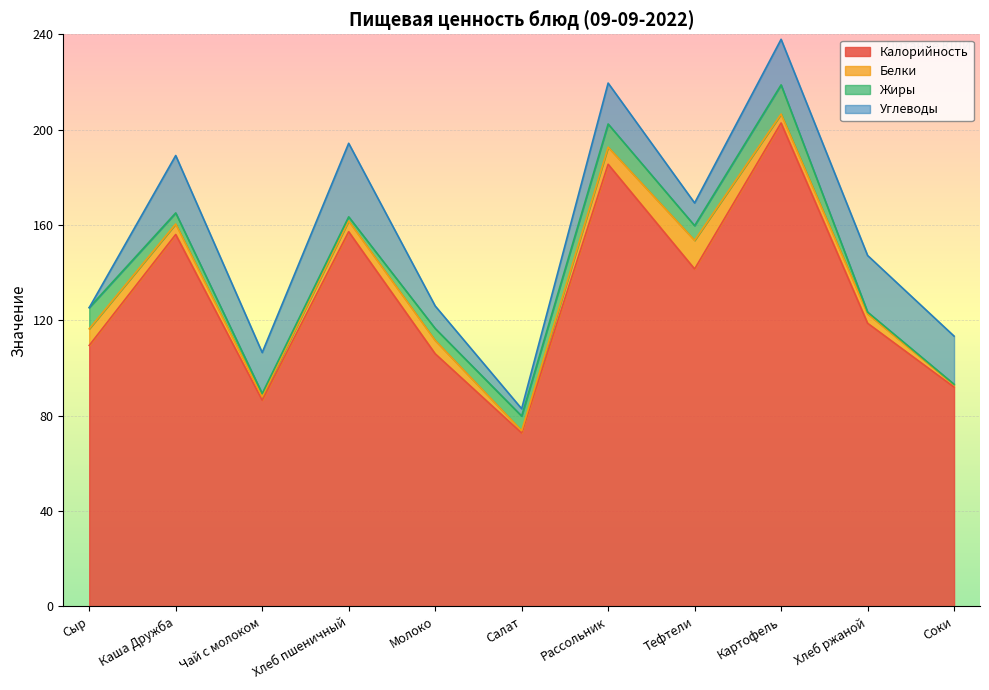

The Углеводы series shows 38.7 at Каша Дружба. True or false?

False